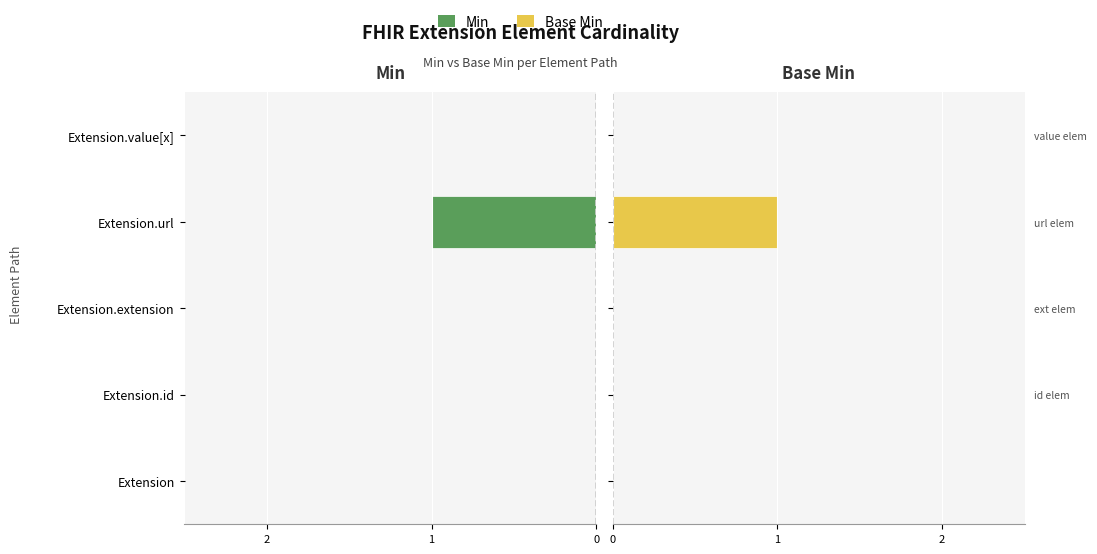

Are the bars horizontal?

Yes